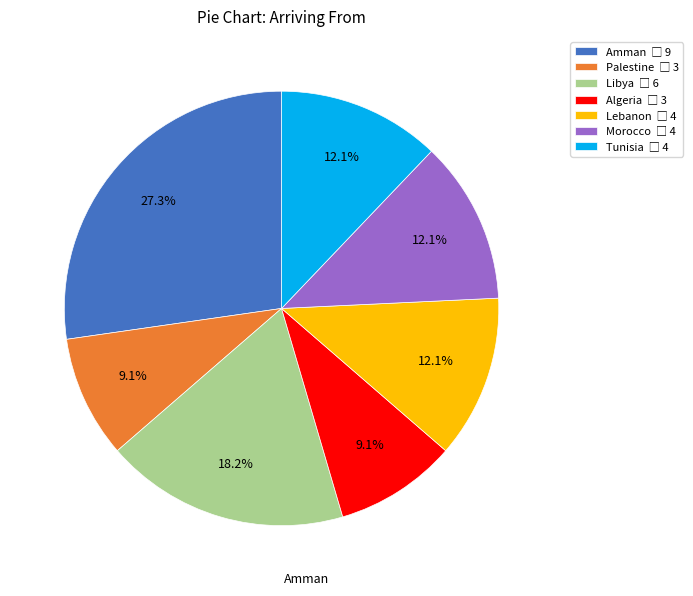

To the nearest percent, what is the average slice percentage?

14%